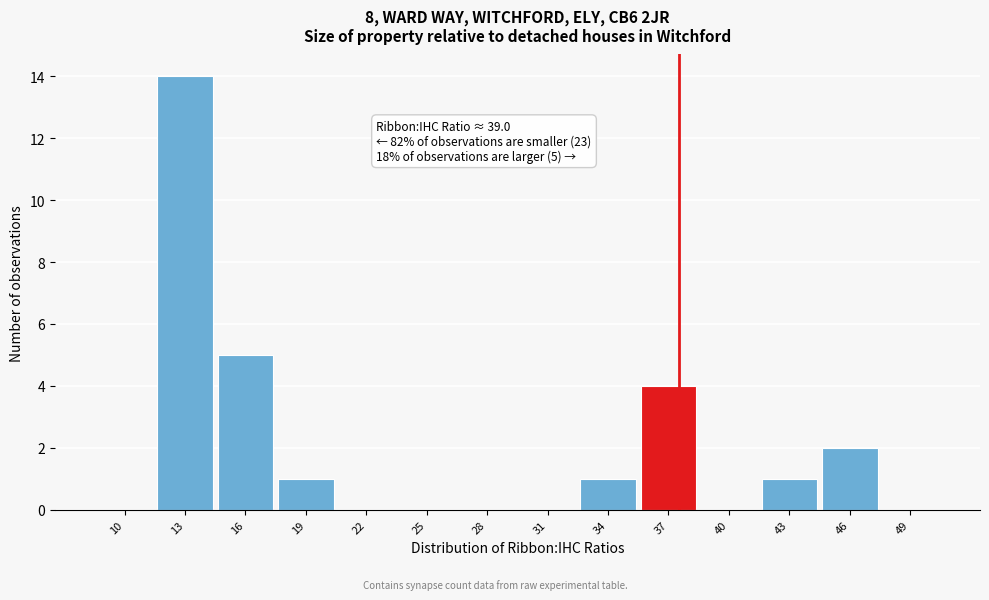

Reading right to left, extract all data points from this chart.

49=0	46=2	43=1	40=0	37=4	34=1	31=0	28=0	25=0	22=0	19=1	16=5	13=14	10=0